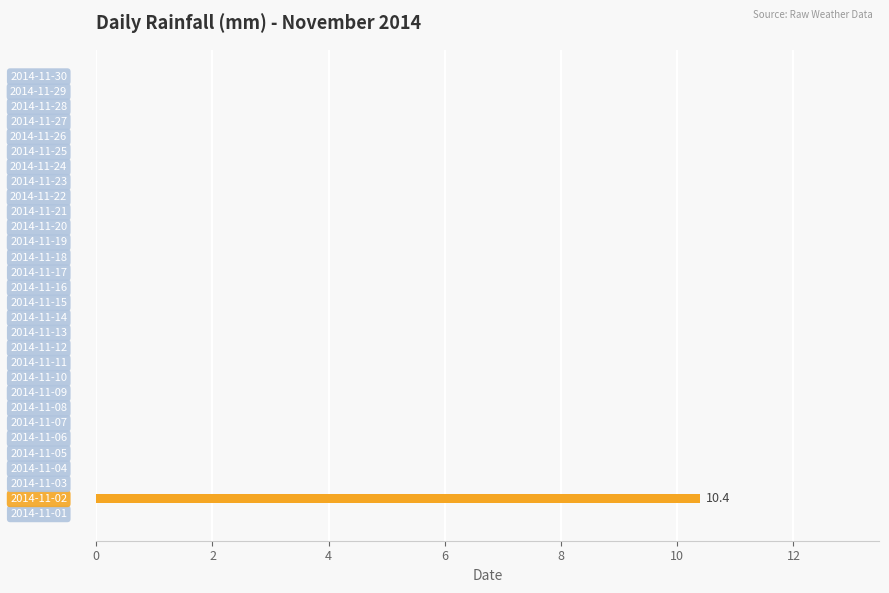

What is the sum of all values?

10.4